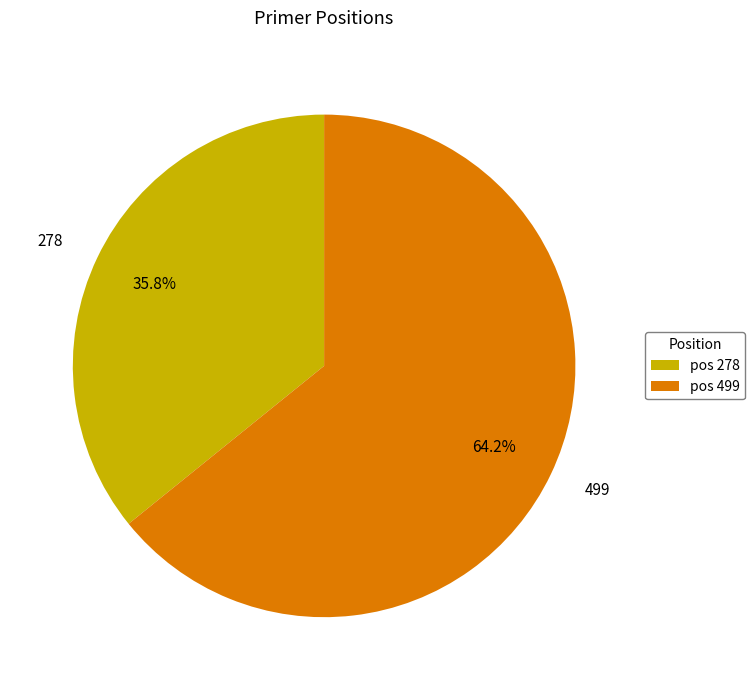

Count the number of slices in the pie.

2